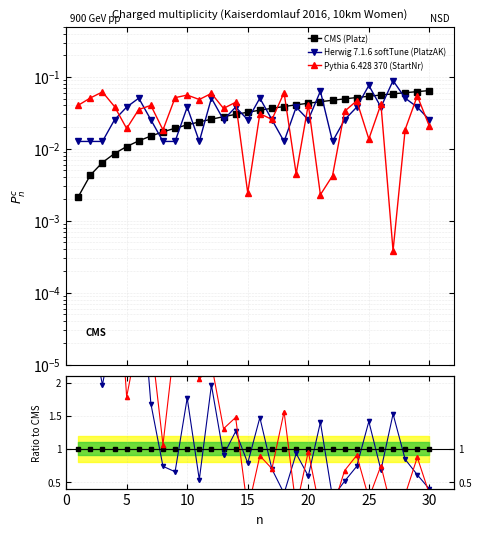

Reading left to right, what are all the values shown in this chart?

CMS (Platz): 1.0	1.0	1.0	1.0	1.0	1.0	1.0	1.0	1.0	1.0	1.0	1.0	1.0	1.0	1.0	1.0	1.0	1.0	1.0	1.0	1.0	1.0	1.0	1.0	1.0	1.0	1.0	1.0	1.0	1.0
Herwig 7.1.6 softTune (PlatzAK): 5.9	2.9	2.0	2.9	3.5	3.9	1.7	0.7	0.7	1.8	0.5	2.0	0.9	1.3	0.8	1.5	0.7	0.3	0.9	0.6	1.4	0.3	0.5	0.7	1.4	0.7	1.5	0.8	0.6	0.4
Pythia 6.428 370 (StartNr): 18.7	11.8	9.6	4.5	1.8	2.7	2.7	1.1	2.7	2.6	2.0	2.3	1.3	1.5	0.1	0.9	0.7	1.6	0.1	1.0	0.1	0.1	0.7	0.9	0.3	0.7	0.0	0.3	0.9	0.3